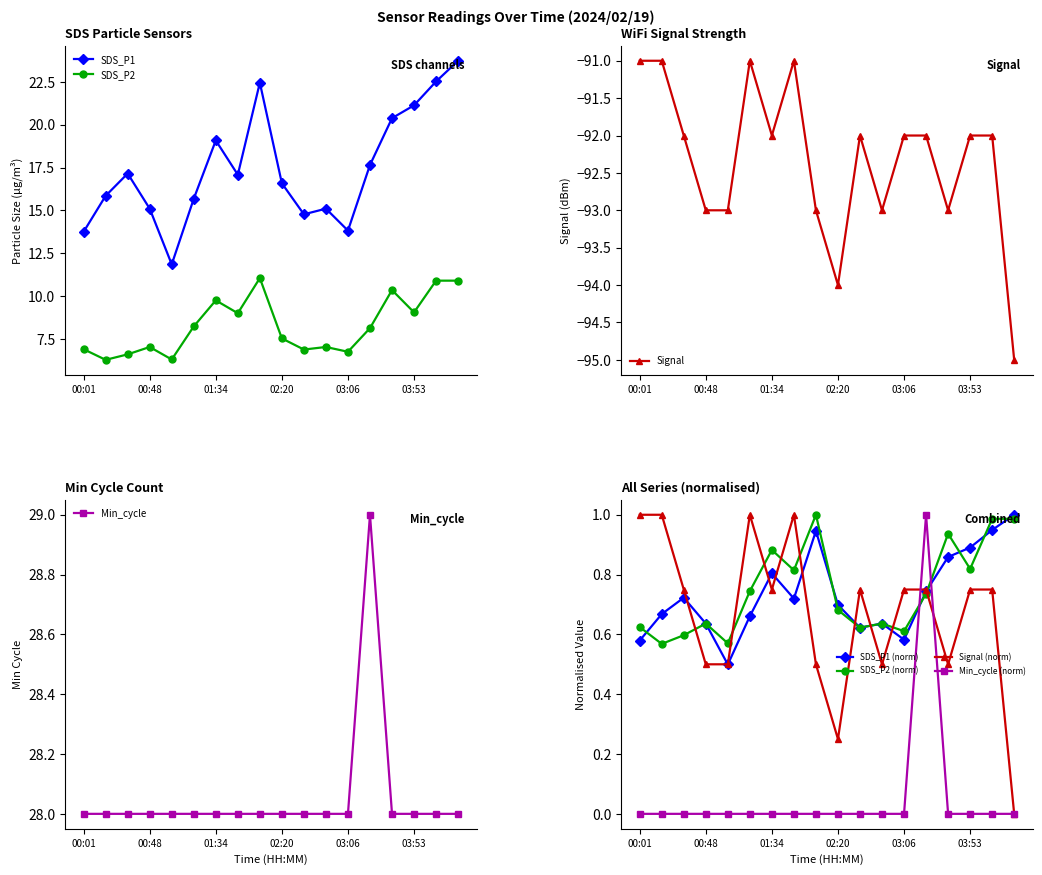

What is the label of the 6th point from the left?

01:19